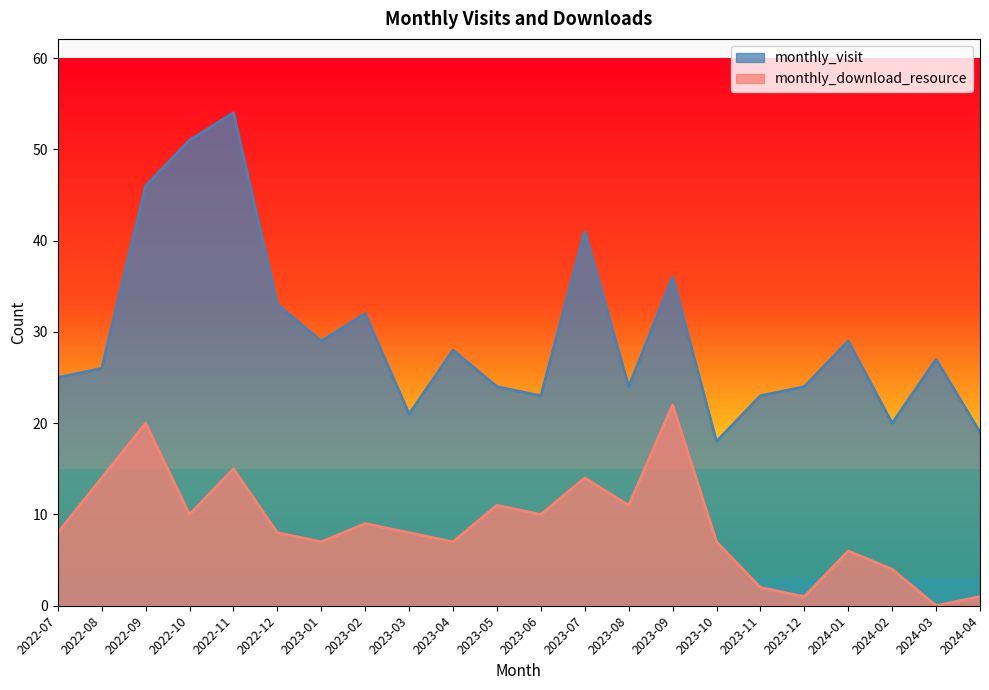

At which category is the sum across all series the highest?

2022-11